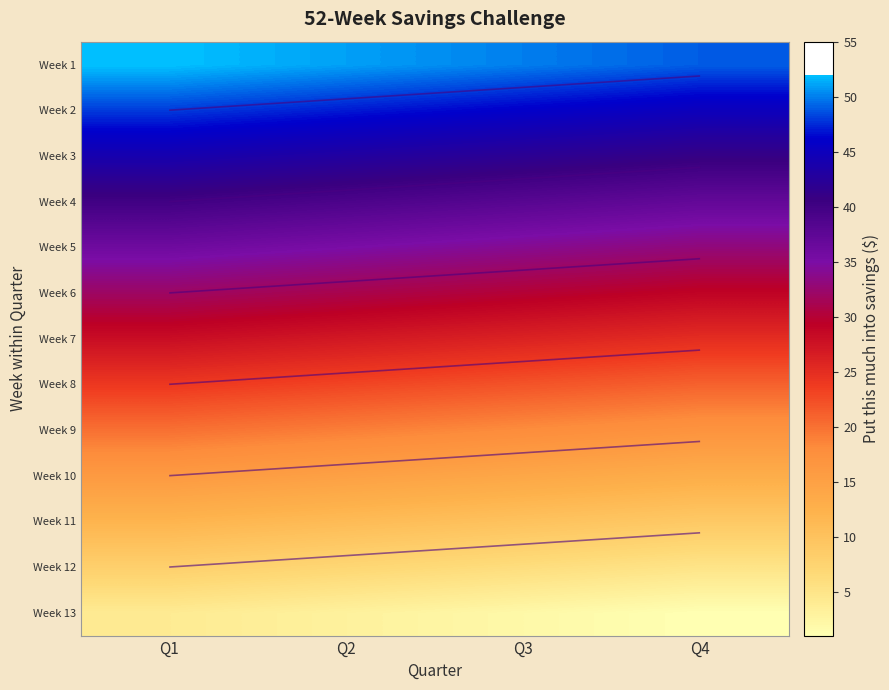

What is the total value across all series at Q1?

364